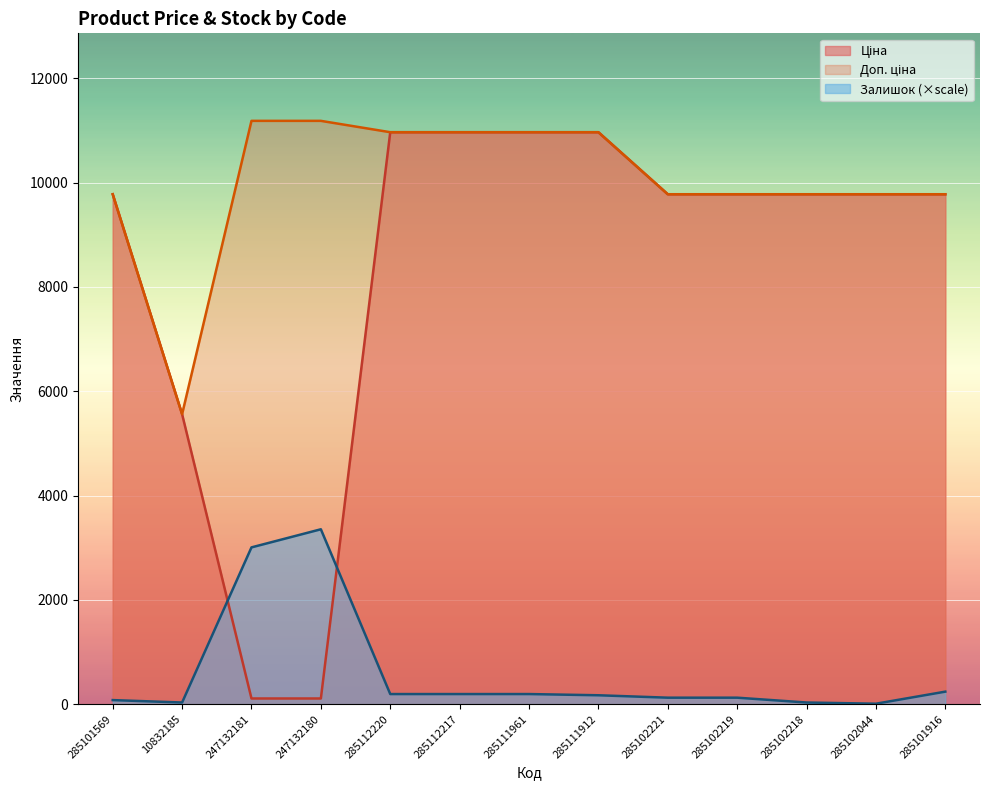

Reading left to right, transcribe all the data shown in this chart.

Ціна: 9775.5	5560.3	111.8	111.8	10964.4	10964.4	10964.4	10964.4	9775.5	9775.5	9775.5	9775.5	9775.5
Доп. ціна: 9775.5	5560.3	11182.0	11182.0	10964.4	10964.4	10964.4	10964.4	9775.5	9775.5	9775.5	9775.5	9775.5
Залишок: 81.0	34.7	3007.6	3354.6	196.6	196.6	196.6	173.5	127.2	127.2	34.7	11.6	242.9